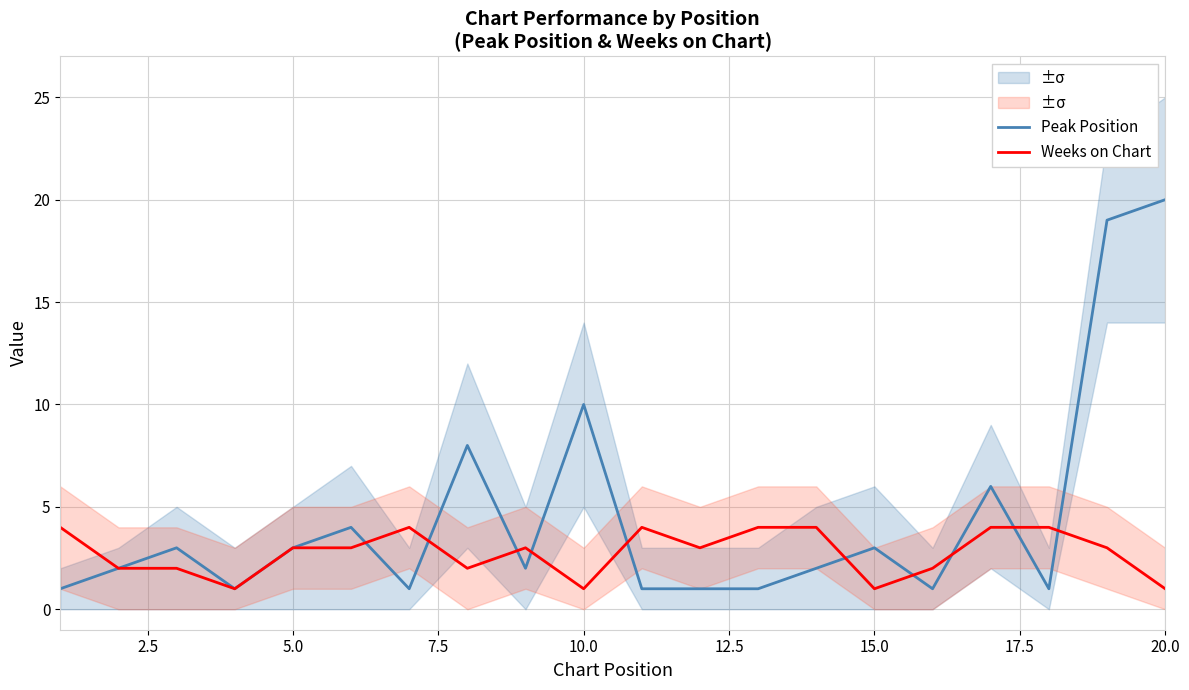

What is the smallest value displayed?

1